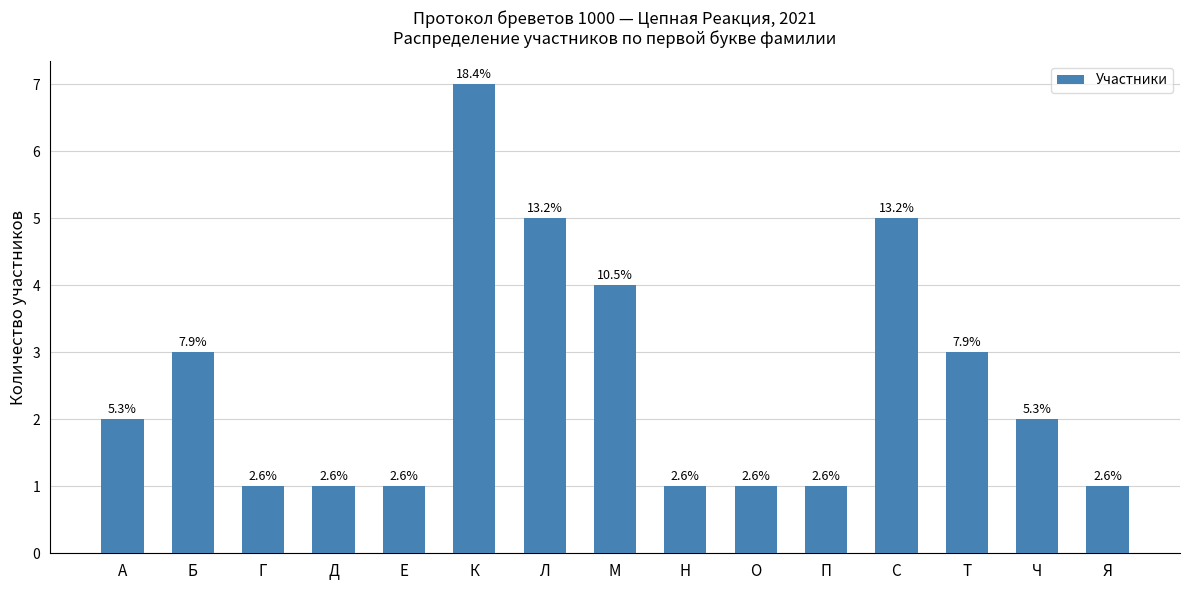

Are the bars horizontal?

No